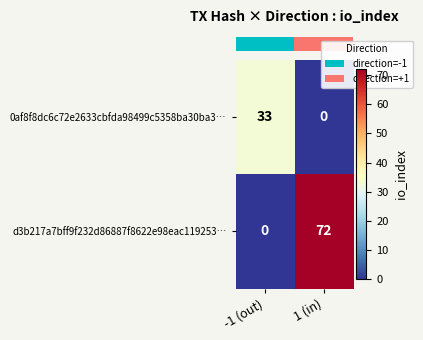

Reading left to right, extract all data points from this chart.

0af8f8dc6c72e2633cbfda98499c5358ba30ba3…: 33	0
d3b217a7bff9f232d86887f8622e98eac119253…: 0	72